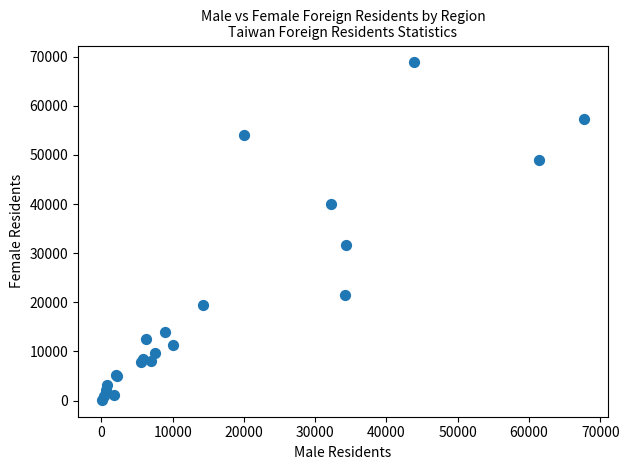

What Y value in the scatter plot is closest to 34478?

31737